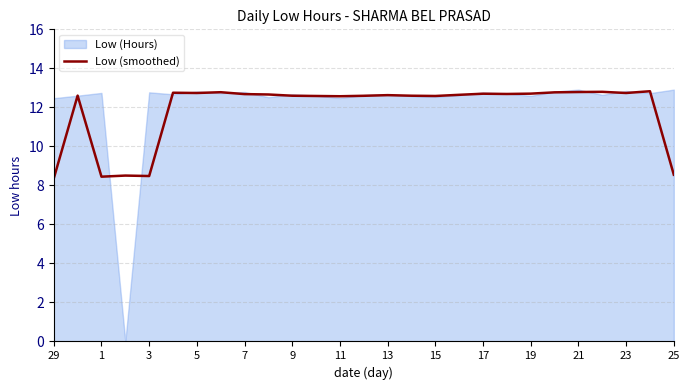

The Low (smoothed) series shows 4.7 at 29. True or false?

False